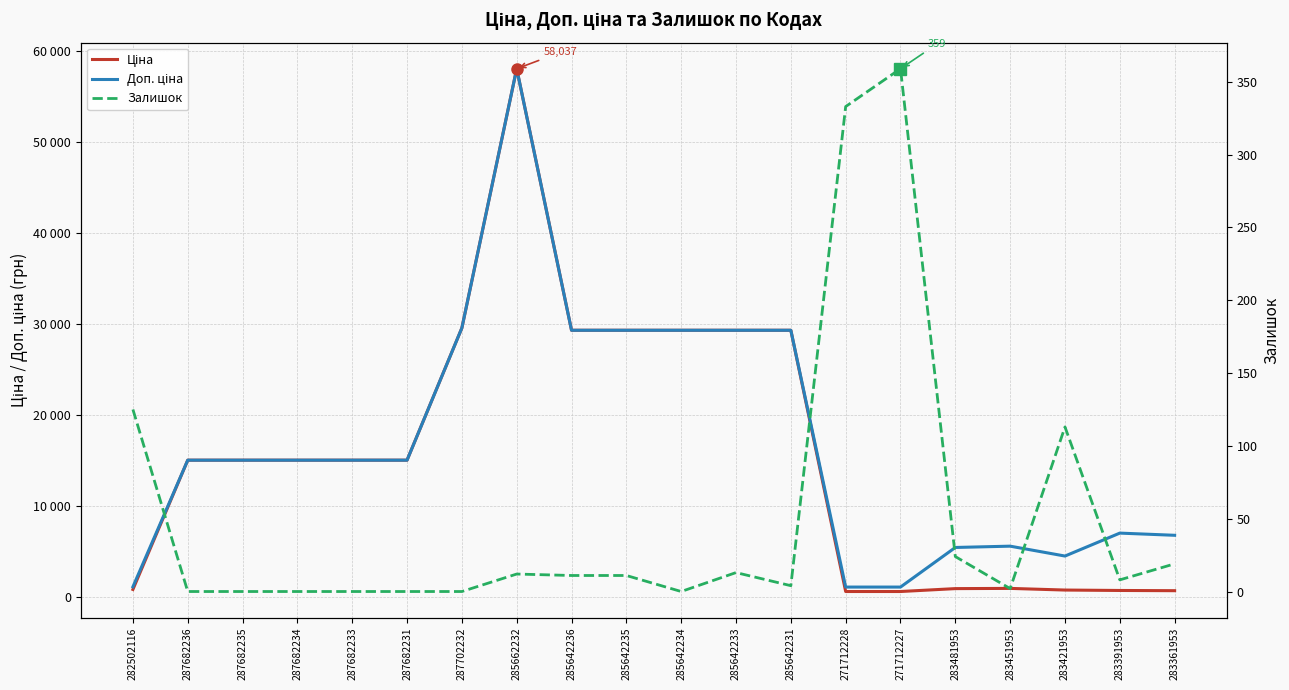

Which series has the largest range (max minus min)?

Ціна